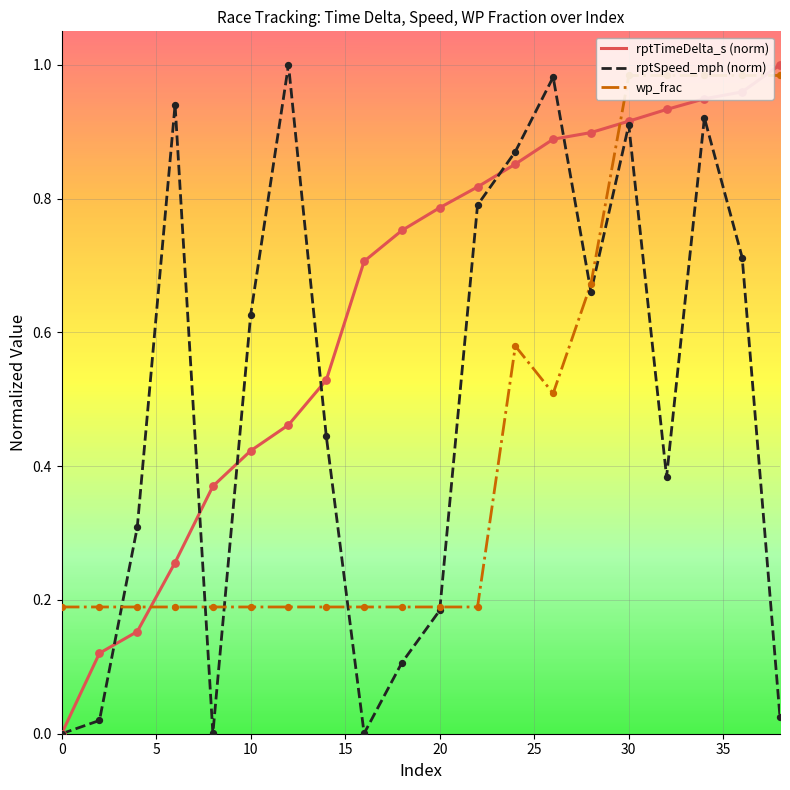

What are all the series names shown in the legend?

rptTimeDelta_s (norm), rptSpeed_mph (norm), wp_frac